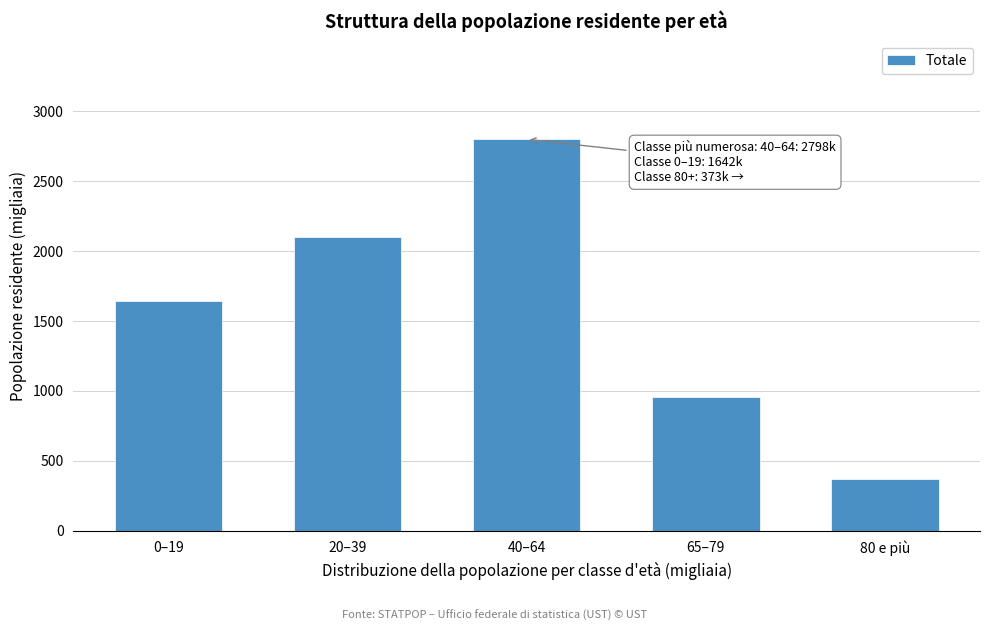

Reading left to right, what are all the values shown in this chart?

0–19=1642.4	20–39=2100.1	40–64=2797.9	65–79=956.7	80 e più=372.9